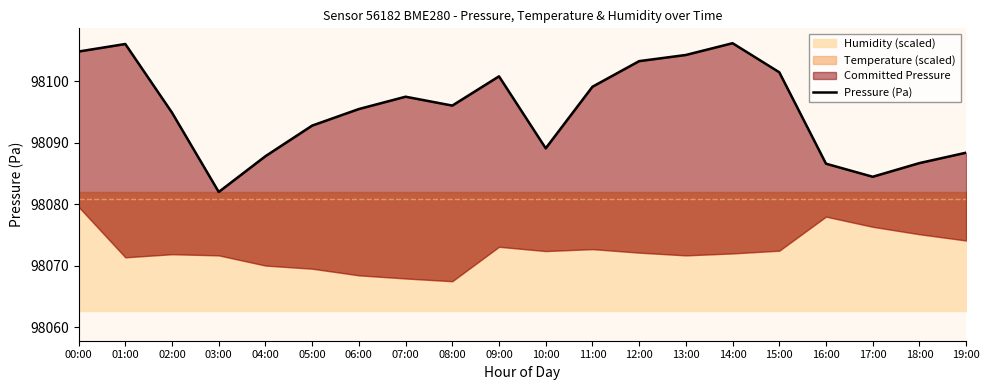

Reading left to right, what are all the values shown in this chart?

98104.8	98106.0	98094.9	98082.0	98087.8	98092.8	98095.5	98097.5	98096.0	98100.8	98089.1	98099.1	98103.2	98104.2	98106.2	98101.4	98086.6	98084.5	98086.7	98088.4